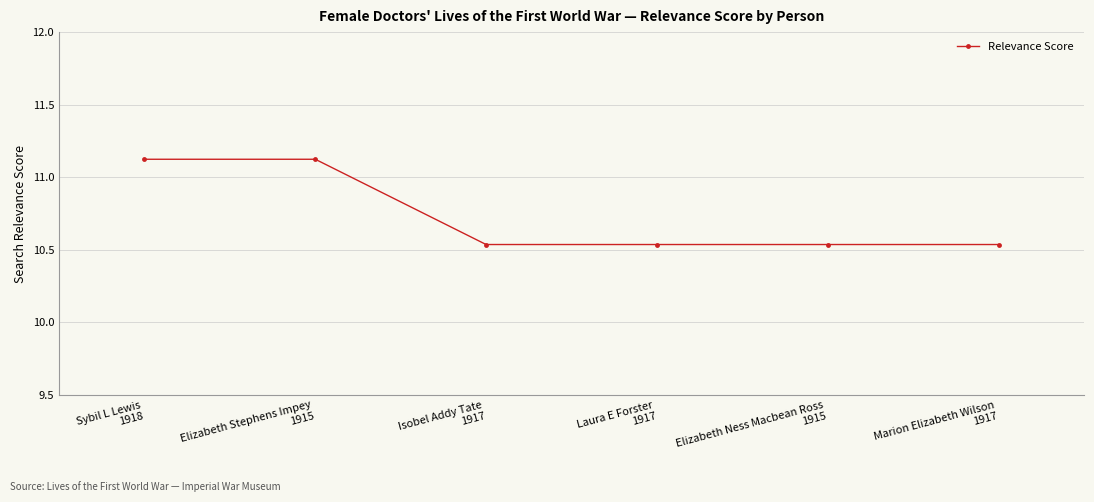

Count the number of data series in this chart.

1